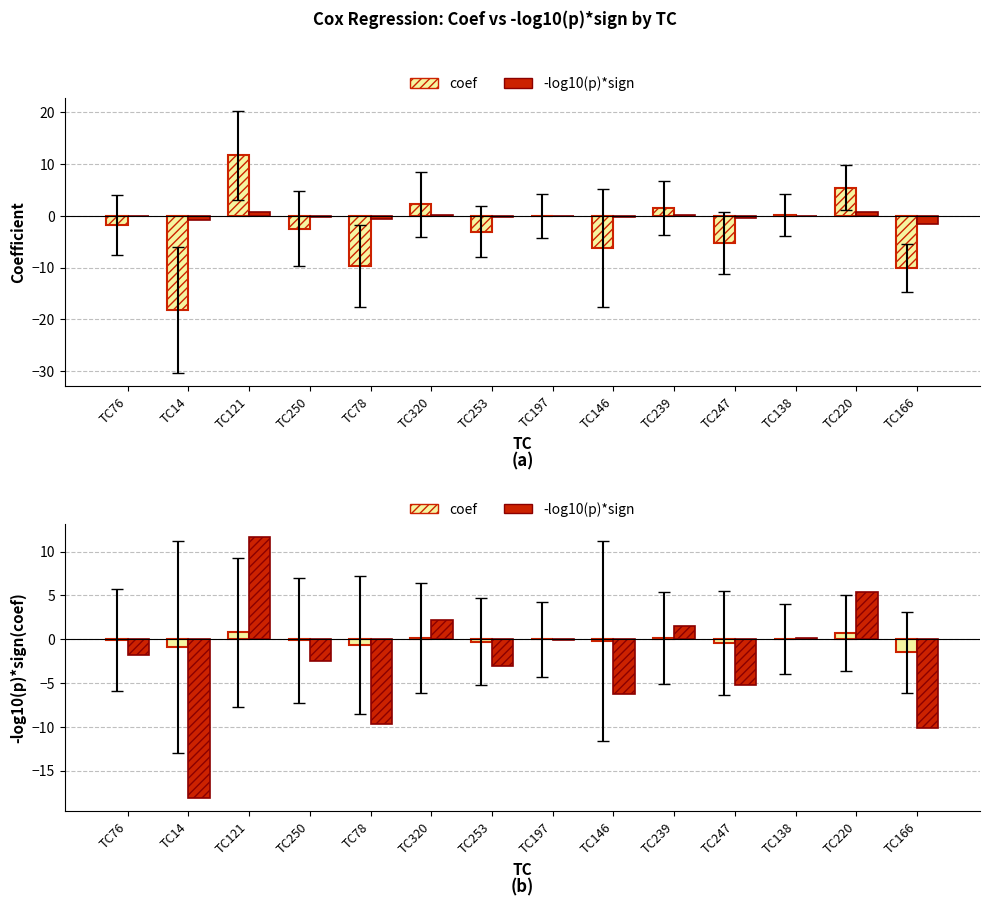

The value of -log10(p)*sign at TC253 is -0.3. True or false?

True